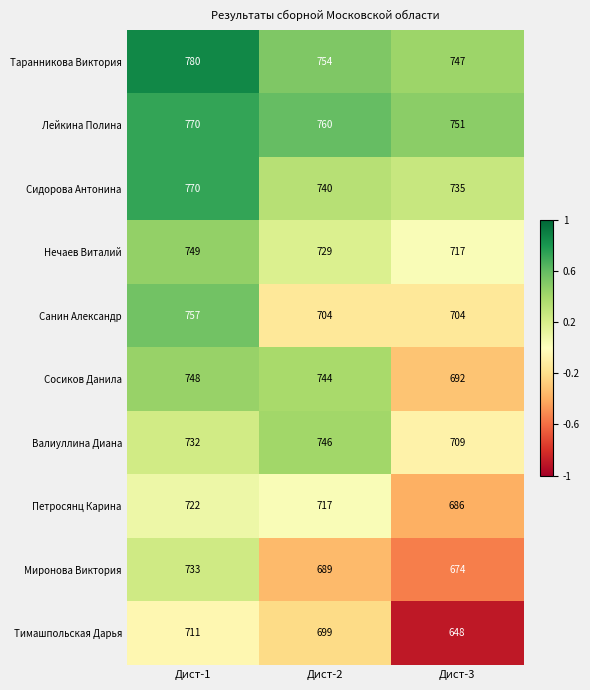

How many data points in Лейкина Полина are less than 760?

1